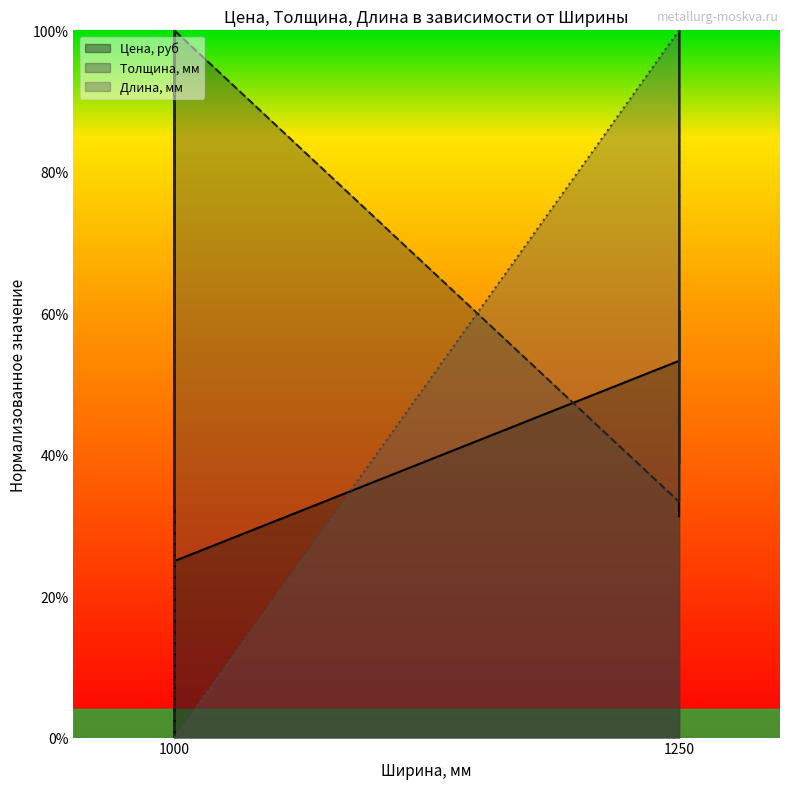

Rank the series at 1250 from lowest to highest value.

Толщина, мм, Цена, руб, Длина, мм